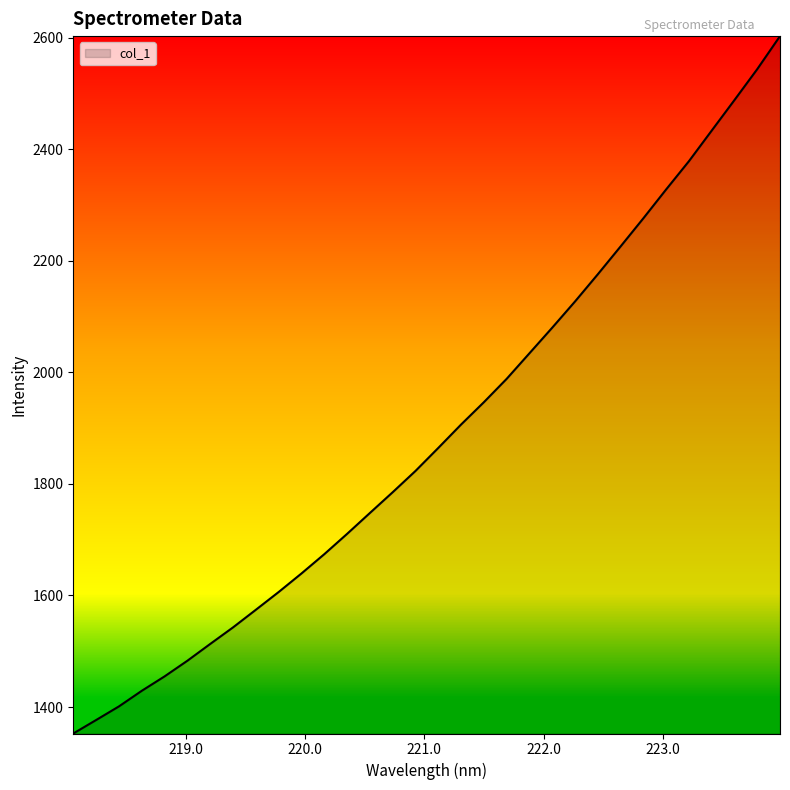

What is the greatest value displayed?

2602.9